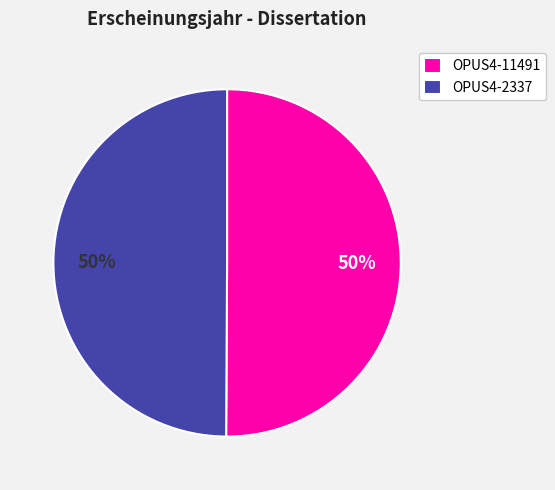

The OPUS4-2337 slice represents 59% of the pie. True or false?

False